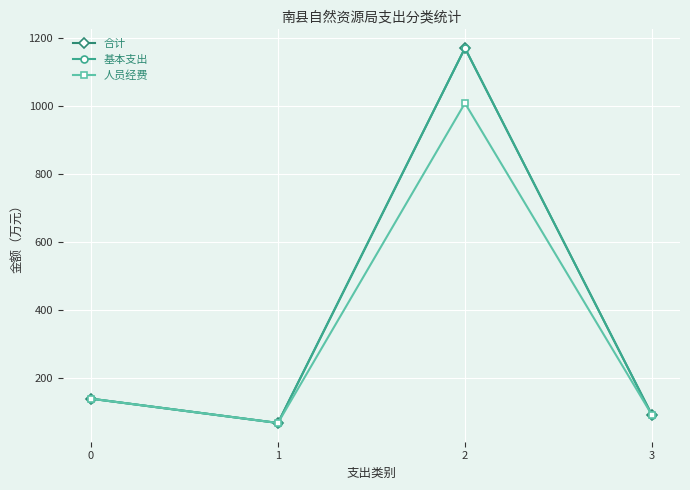

Reading left to right, extract all data points from this chart.

合计: 0=139.8	1=68.5	2=1169.5	3=91.9
基本支出: 0=139.8	1=68.5	2=1169.5	3=91.9
人员经费: 0=139.8	1=68.5	2=1007.8	3=91.9